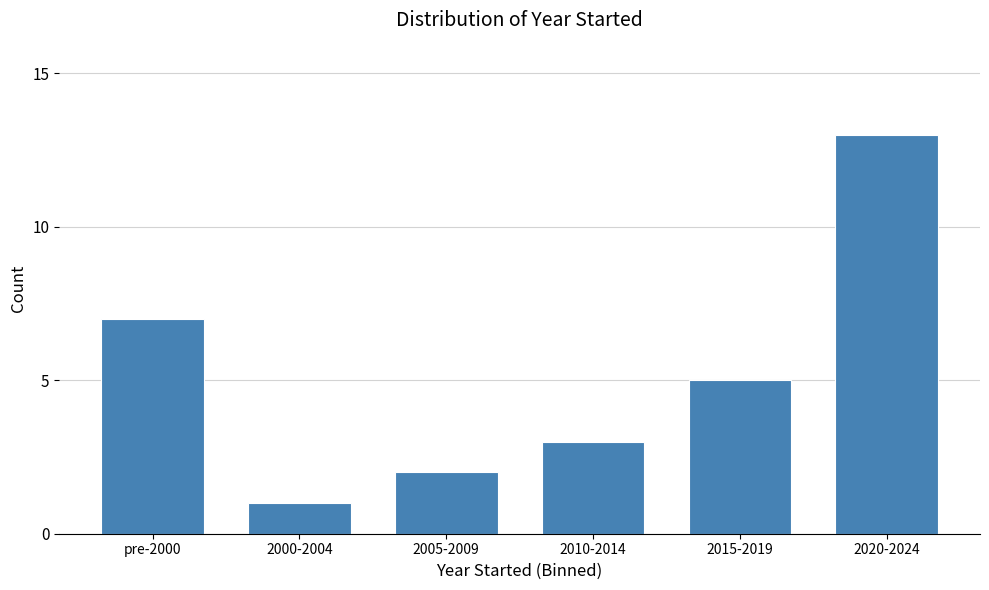

Reading right to left, extract all data points from this chart.

13	5	3	2	1	7